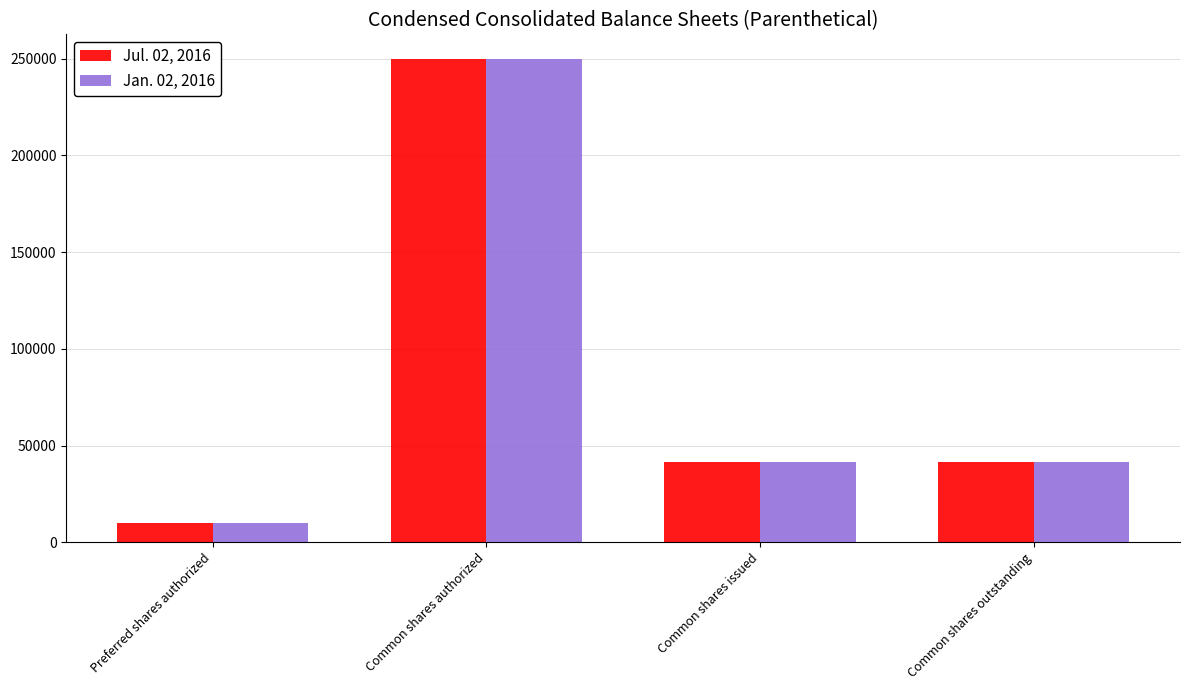

What is the minimum value for Jan. 02, 2016?

10000